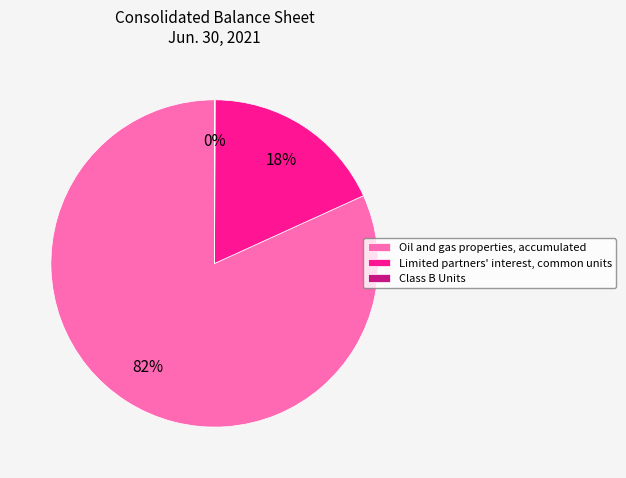

Do Limited partners' interest, common units and Oil and gas properties, accumulated together represent more than half of the pie?

Yes